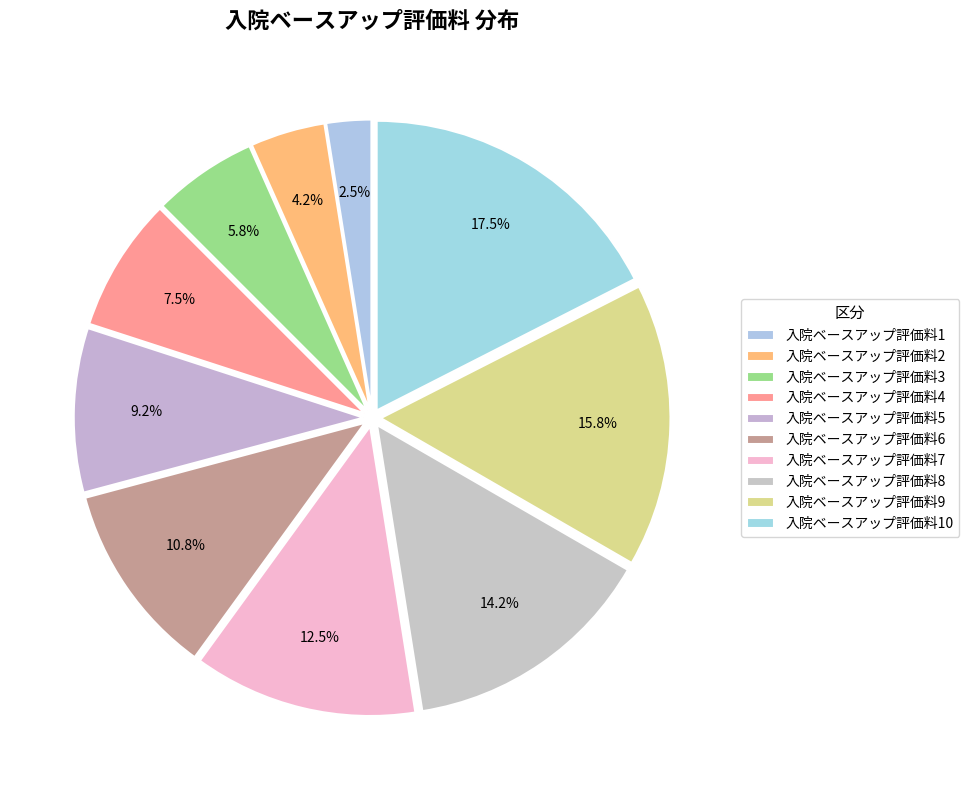

How many slices are in this pie chart?

10